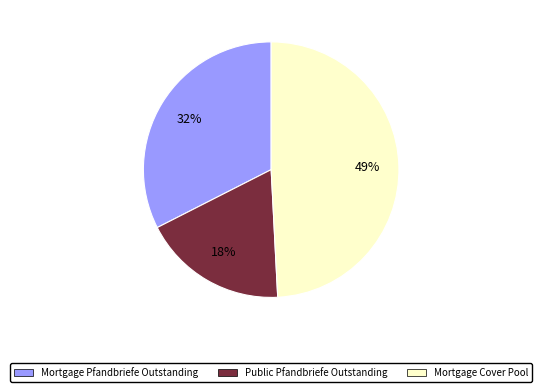

Does Mortgage Cover Pool represent more than half of the total?

No